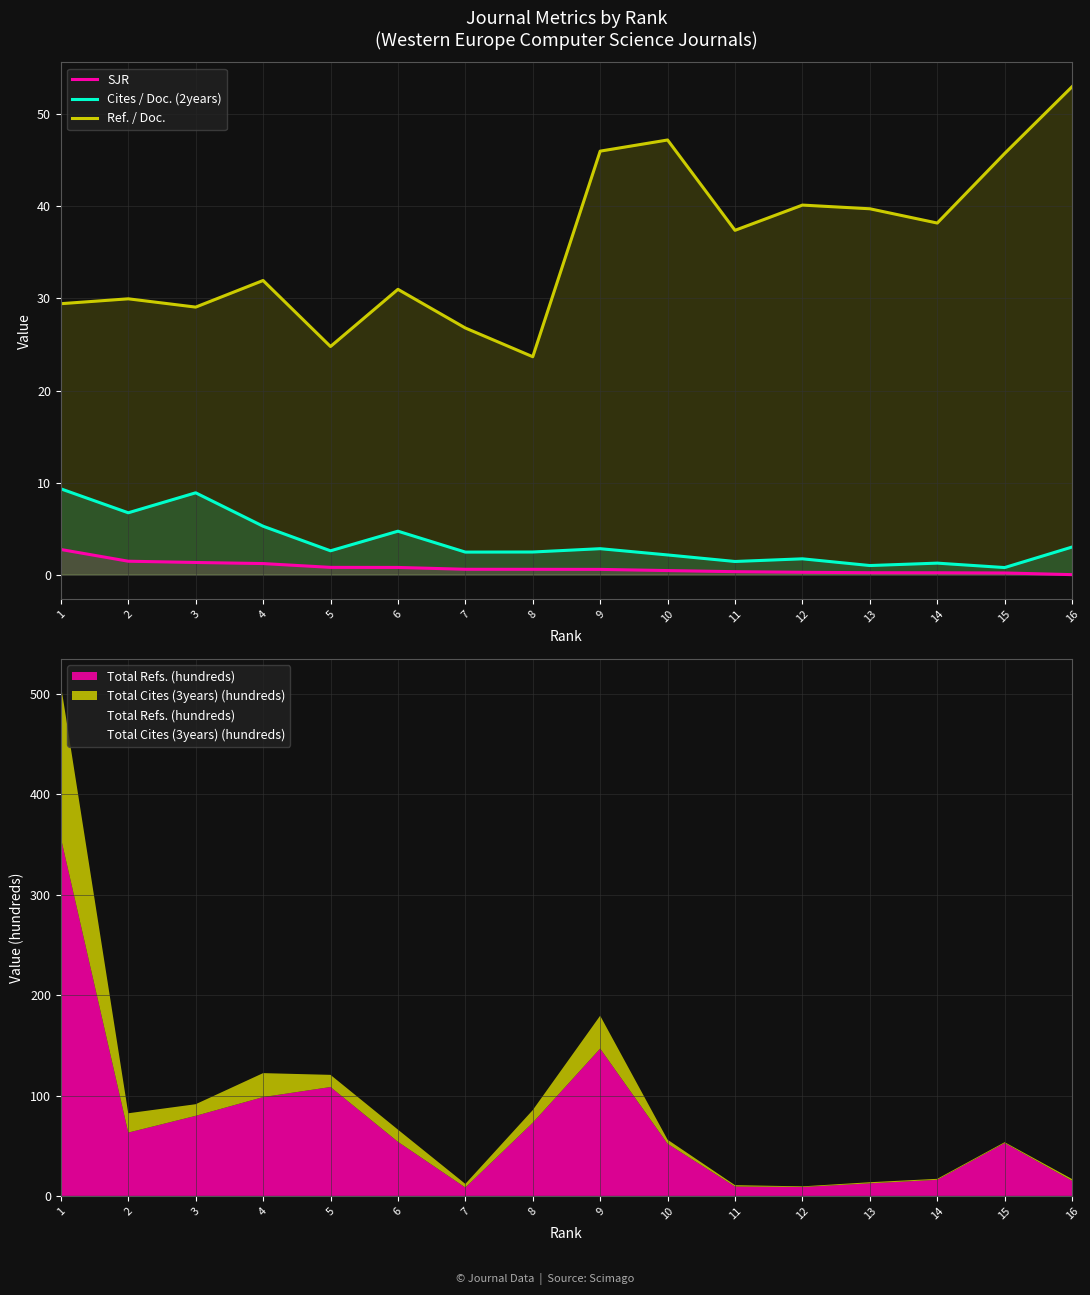

What is the maximum value for Ref. / Doc.?

53.0